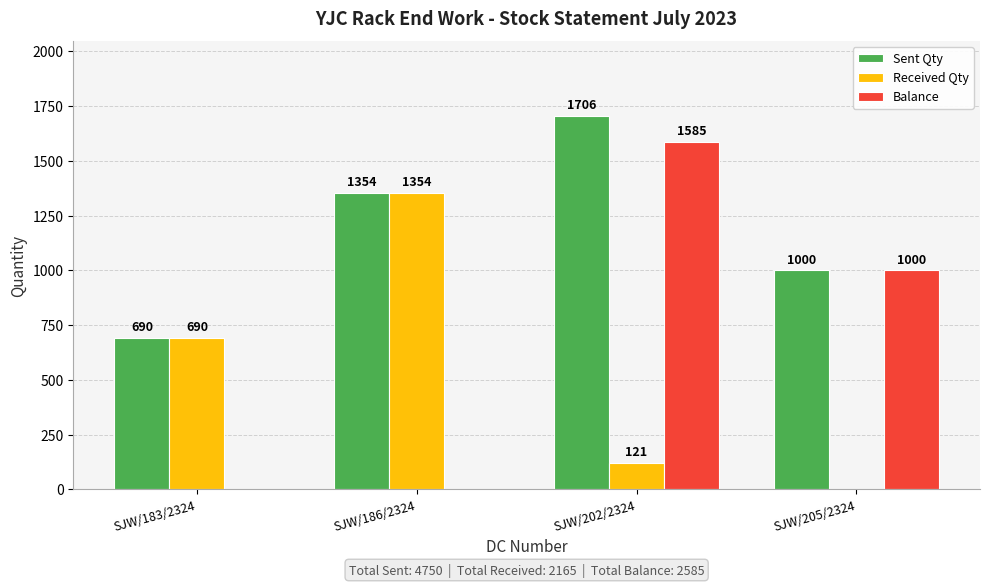

The Received Qty series shows 1354 at SJW/186/2324. True or false?

True